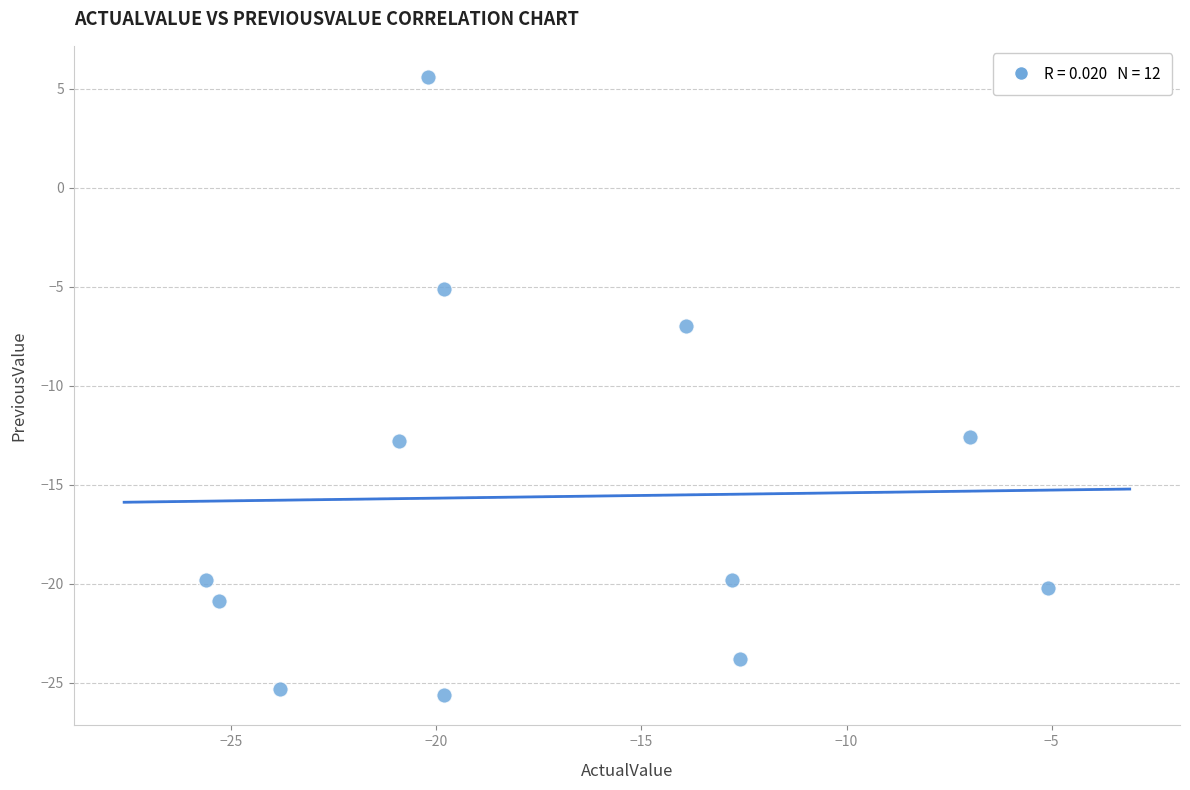

What is the range of X values (max minus min)?

20.5